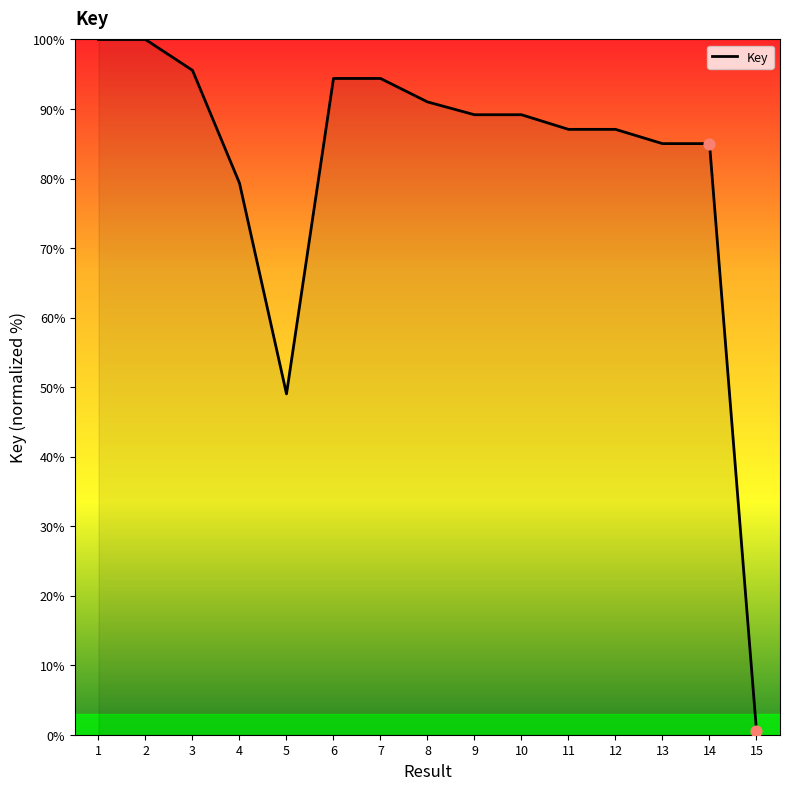

Between 6 and 15, which is larger?

6